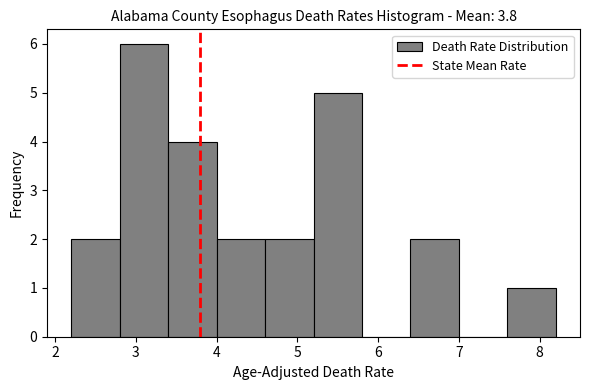

Reading left to right, transcribe this chart: for each bar, give the range it covers on the x-axis and its height. The values are not printed on the chart, so give them approximately, as read against the axis.

2.2 to 2.8: 2
2.8 to 3.4: 6
3.4 to 4.0: 4
4.0 to 4.6: 2
4.6 to 5.2: 2
5.2 to 5.8: 5
5.8 to 6.4: 0
6.4 to 7.0: 2
7.0 to 7.6: 0
7.6 to 8.2: 1